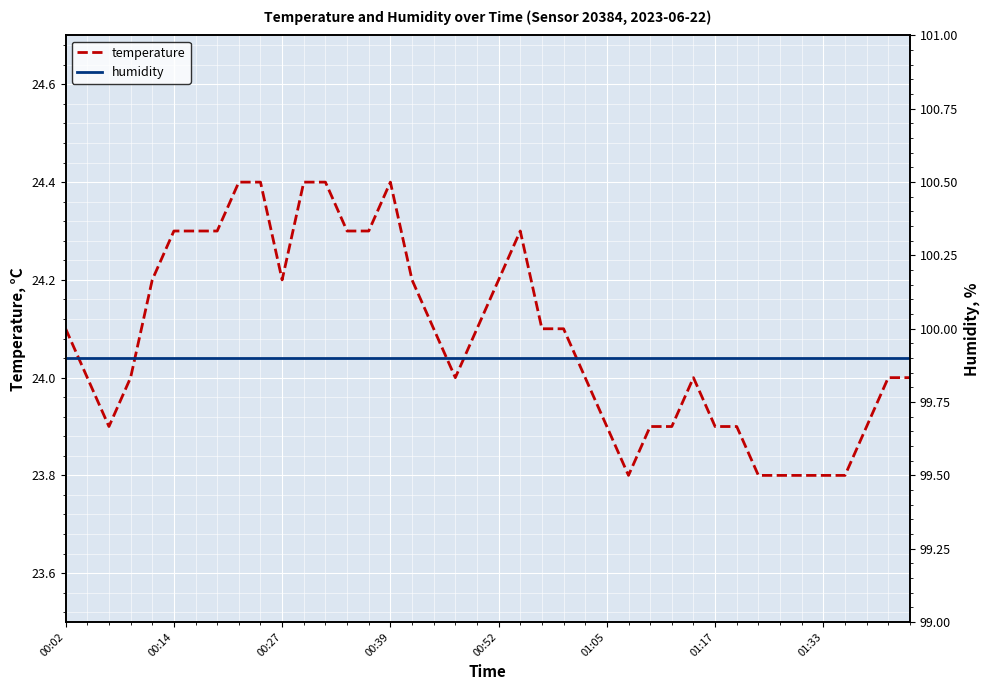

What is the value of the humidity point at the 16th from the left?

99.9